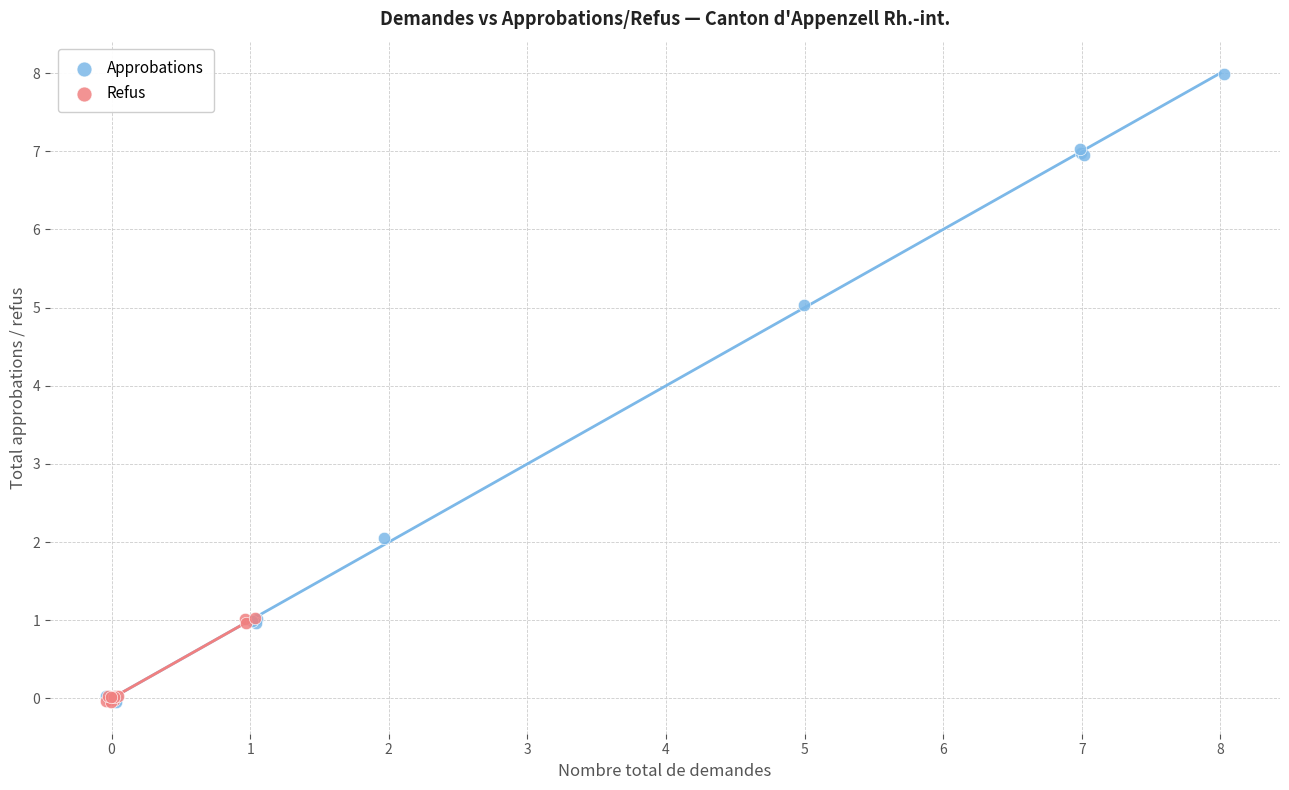

Which series reaches the maximum Y coordinate?

Approbations